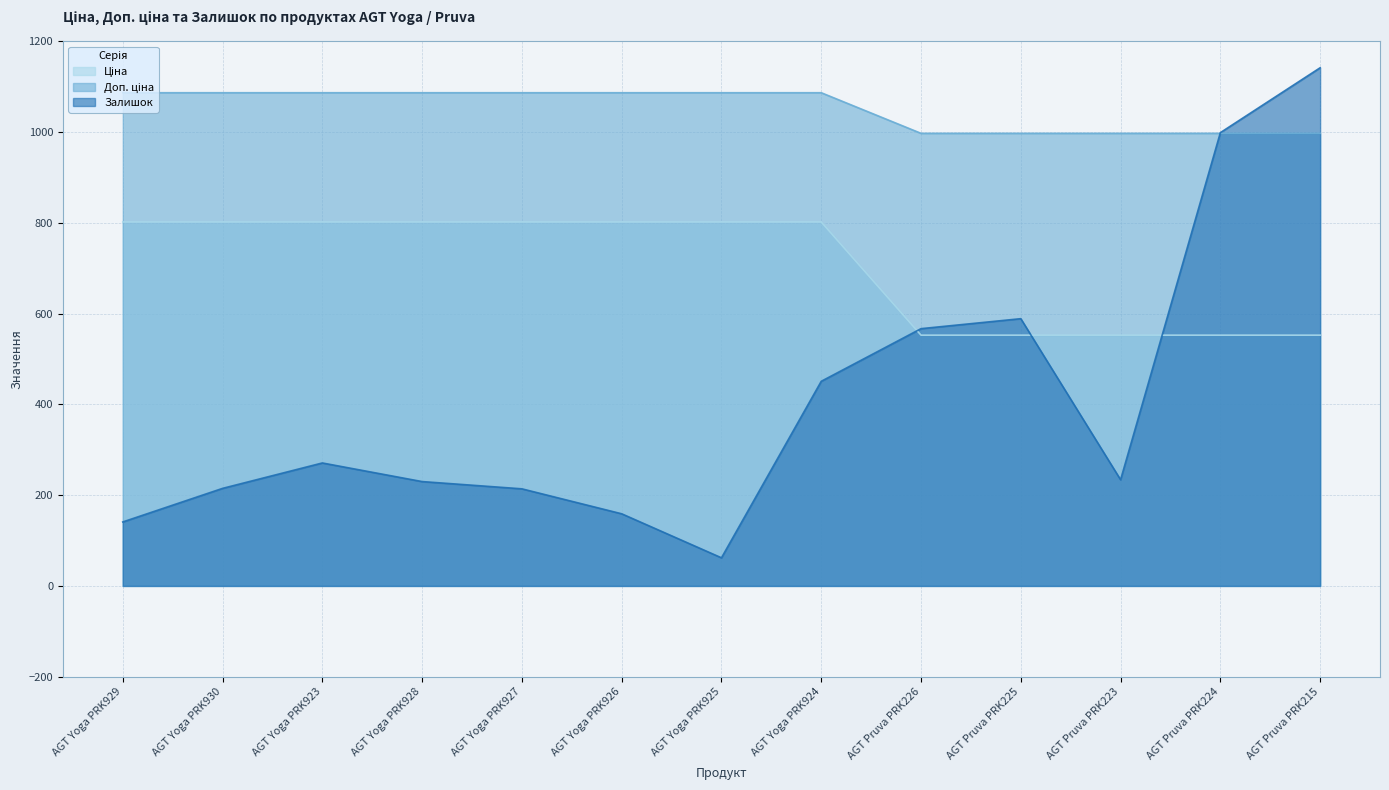

List the series in order of their peak value, highest first.

Залишок, Доп. ціна, Ціна